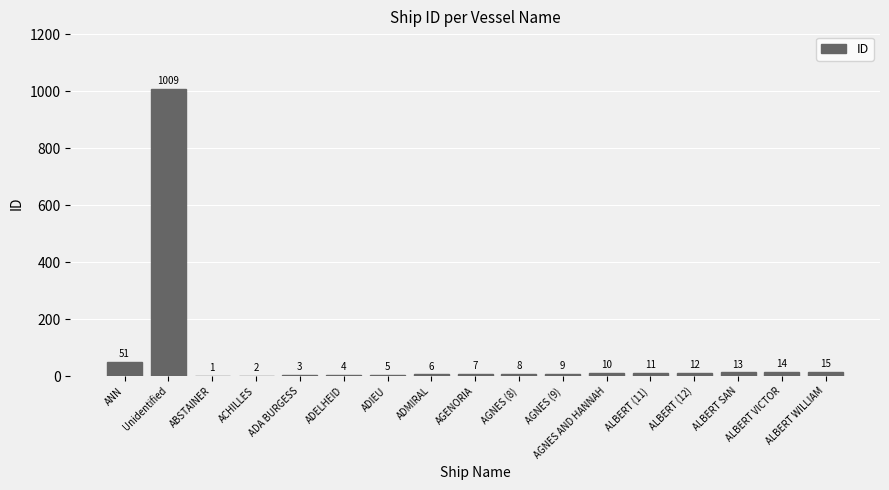

What is the greatest value displayed?

1009